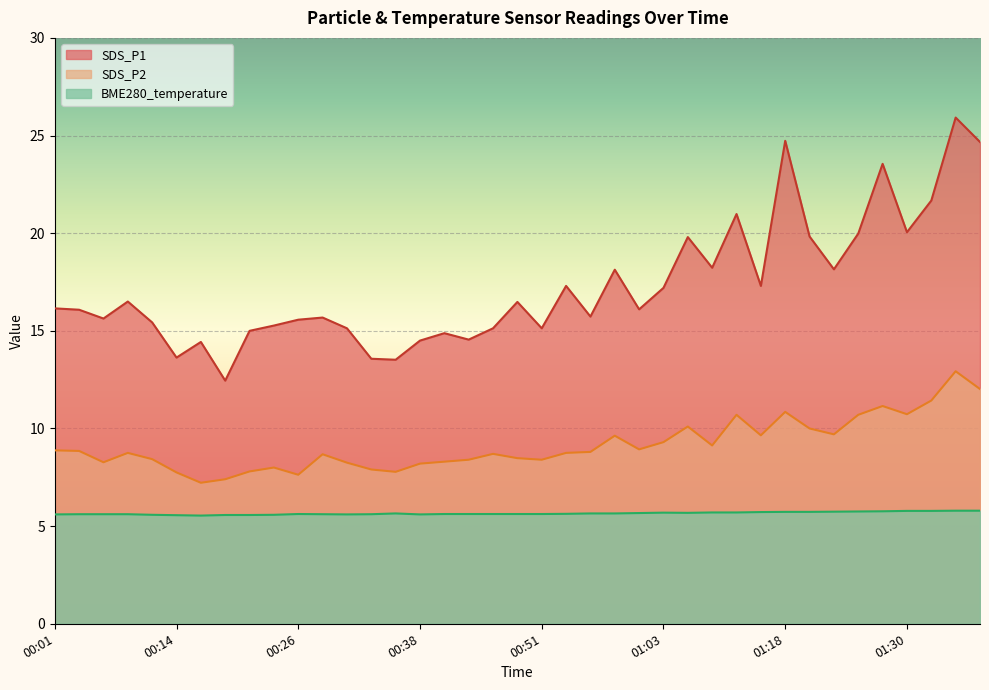

List the series in order of their overall mean, lowest first.

BME280_temperature, SDS_P2, SDS_P1